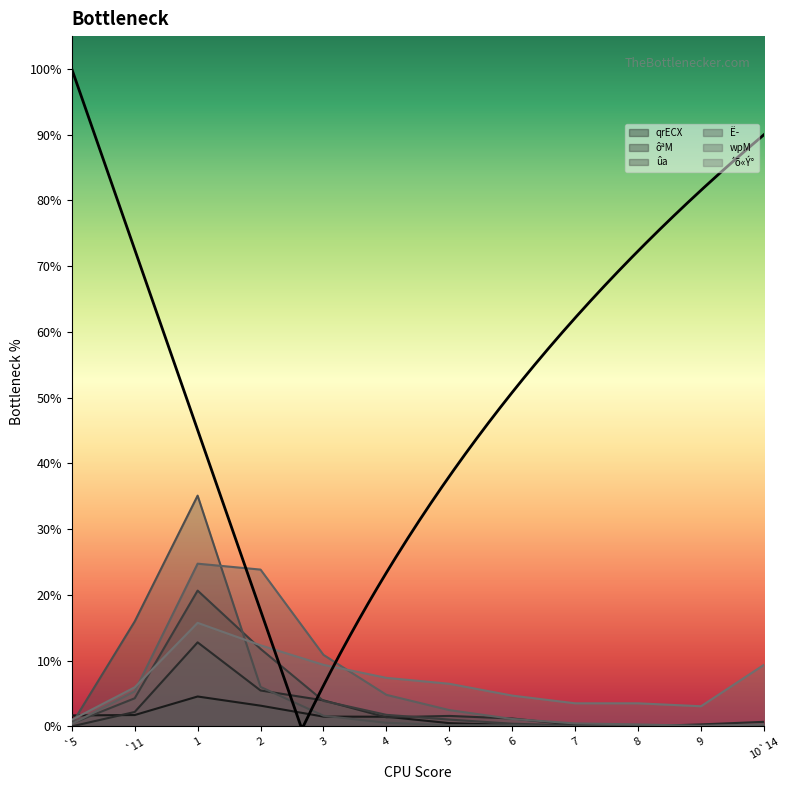

Reading left to right, list all the values displayed in this chart.

qrECX: `5=0.0	`11=0.0	1=0.0	2=0.0	3=0.0	4=0.0	5=0.0	6=0.0	7=0.0	8=0.0	9=0.0	10`14=0.0
ôªM: `5=0.0	`11=0.0	1=0.1	2=0.1	3=0.0	4=0.0	5=0.0	6=0.0	7=0.0	8=0.0	9=0.0	10`14=0.0
ûa: `5=0.0	`11=0.0	1=0.2	2=0.1	3=0.0	4=0.0	5=0.0	6=0.0	7=0.0	8=0.0	9=0.0	10`14=0.0
Ë­: `5=0.0	`11=0.2	1=0.4	2=0.1	3=0.0	4=0.0	5=0.0	6=0.0	7=0.0	8=0.0	9=0.0	10`14=0.0
wpM: `5=0.0	`11=0.1	1=0.2	2=0.2	3=0.1	4=0.0	5=0.0	6=0.0	7=0.0	8=0.0	9=0.0	10`14=0.0
´õ«Ý°: `5=0.0	`11=0.1	1=0.2	2=0.1	3=0.1	4=0.1	5=0.1	6=0.0	7=0.0	8=0.0	9=0.0	10`14=0.1